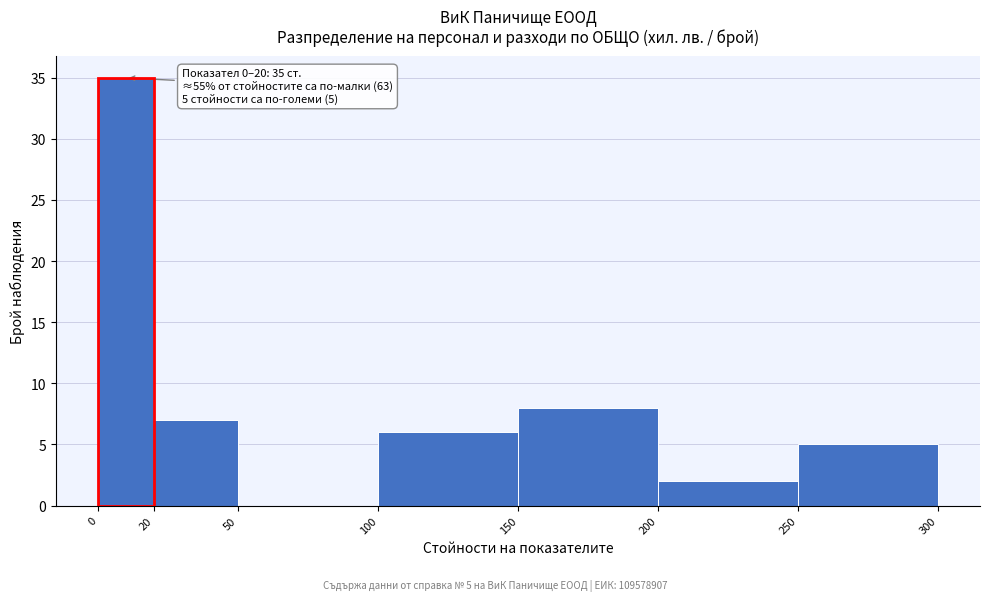

Which range on the x-axis has the tallest bar?

0 to 20